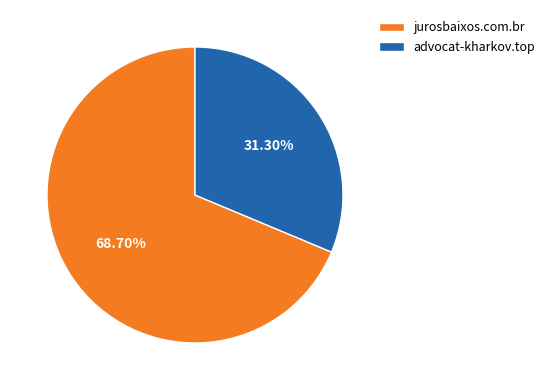

Is there any slice that represents more than half of the pie?

Yes